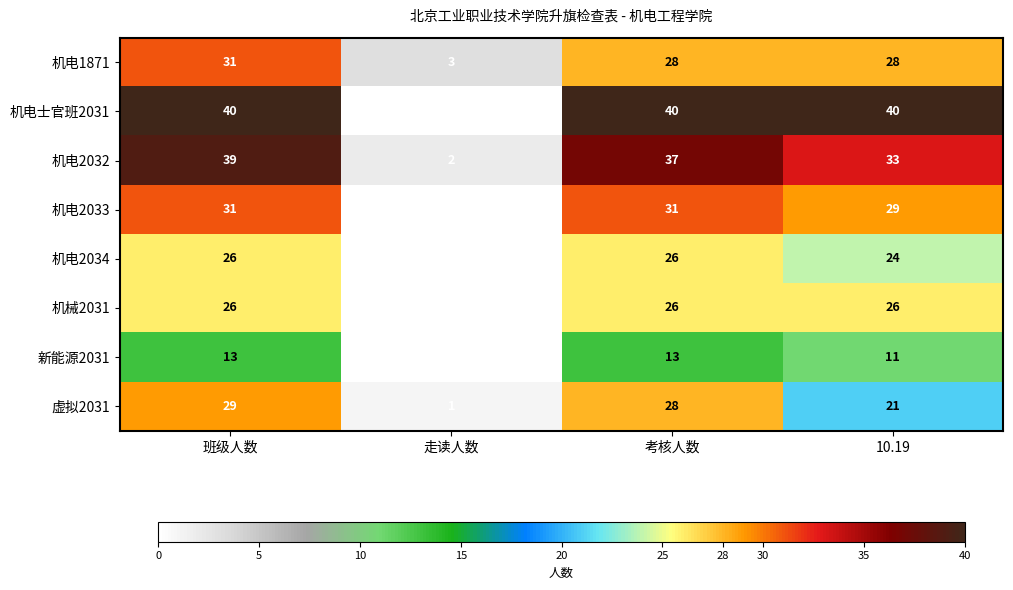

Between 班级人数 and 走读人数, which series saw the biggest shift?

机电士官班2031